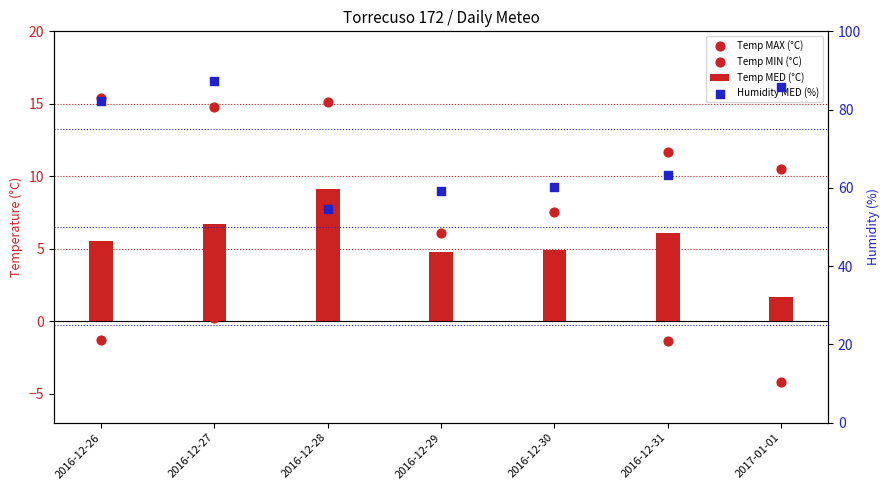

Which series has the largest total across all categories?

Humidity MED (%)